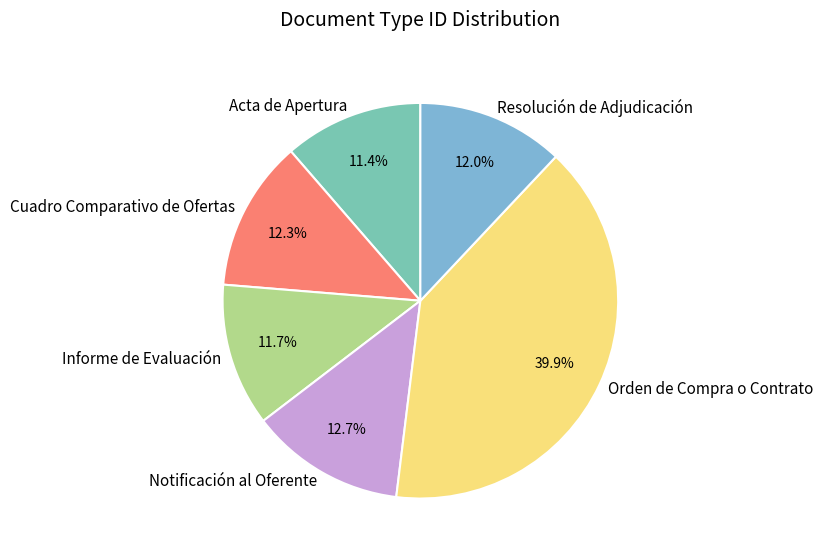

What percentage is the Informe de Evaluación slice, to the nearest percent?

12%